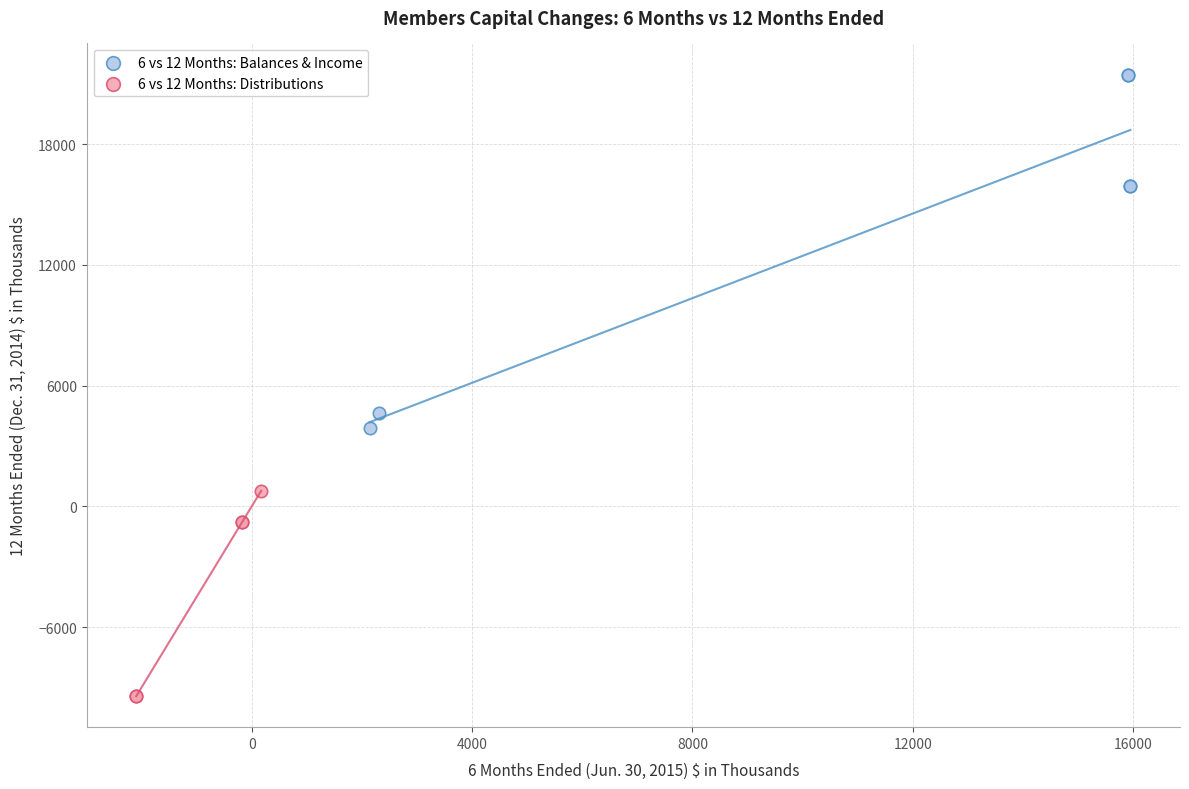

Which series has the widest spread of Y values?

6 vs 12 Months: Balances & Income